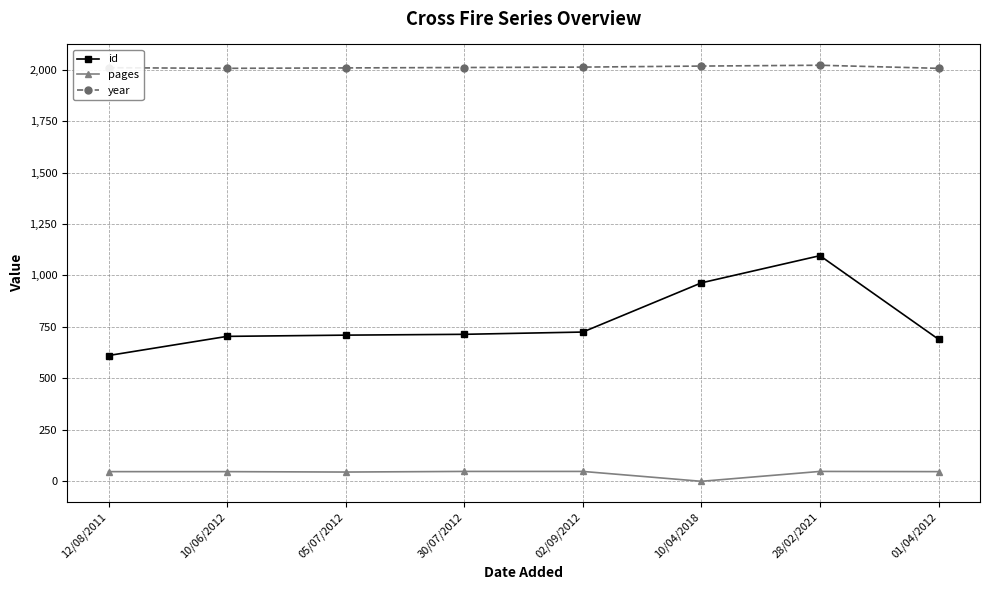

At which category is the sum across all series the highest?

28/02/2021